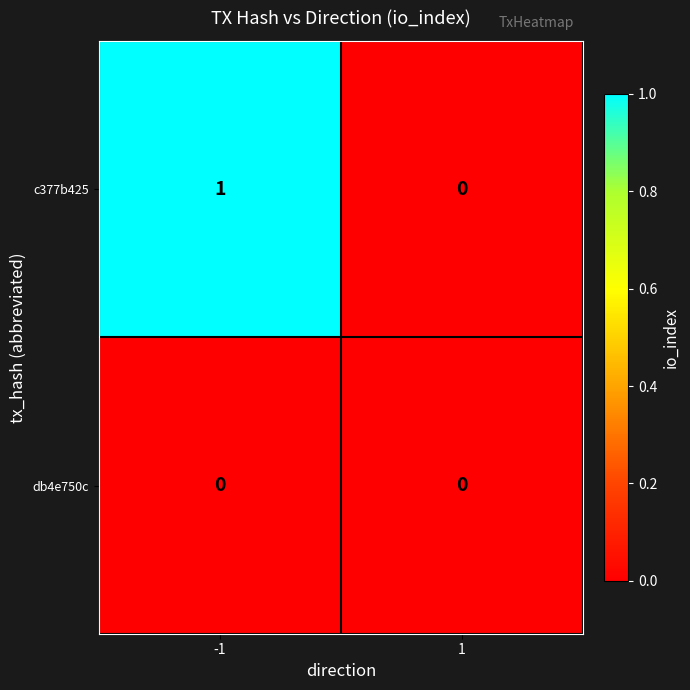

Rank the series by their maximum value, from highest to lowest.

c377b425, db4e750c